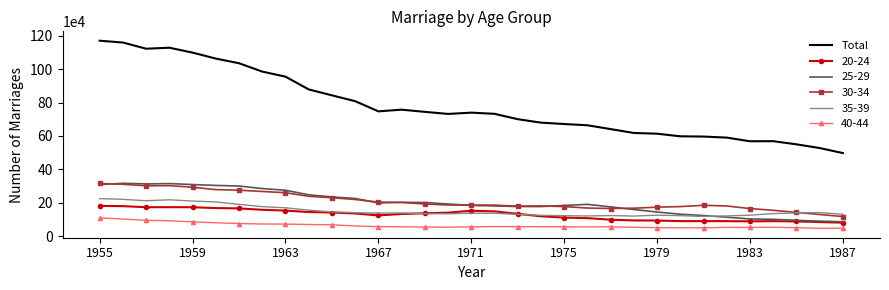

What is the greatest value displayed?

1170143